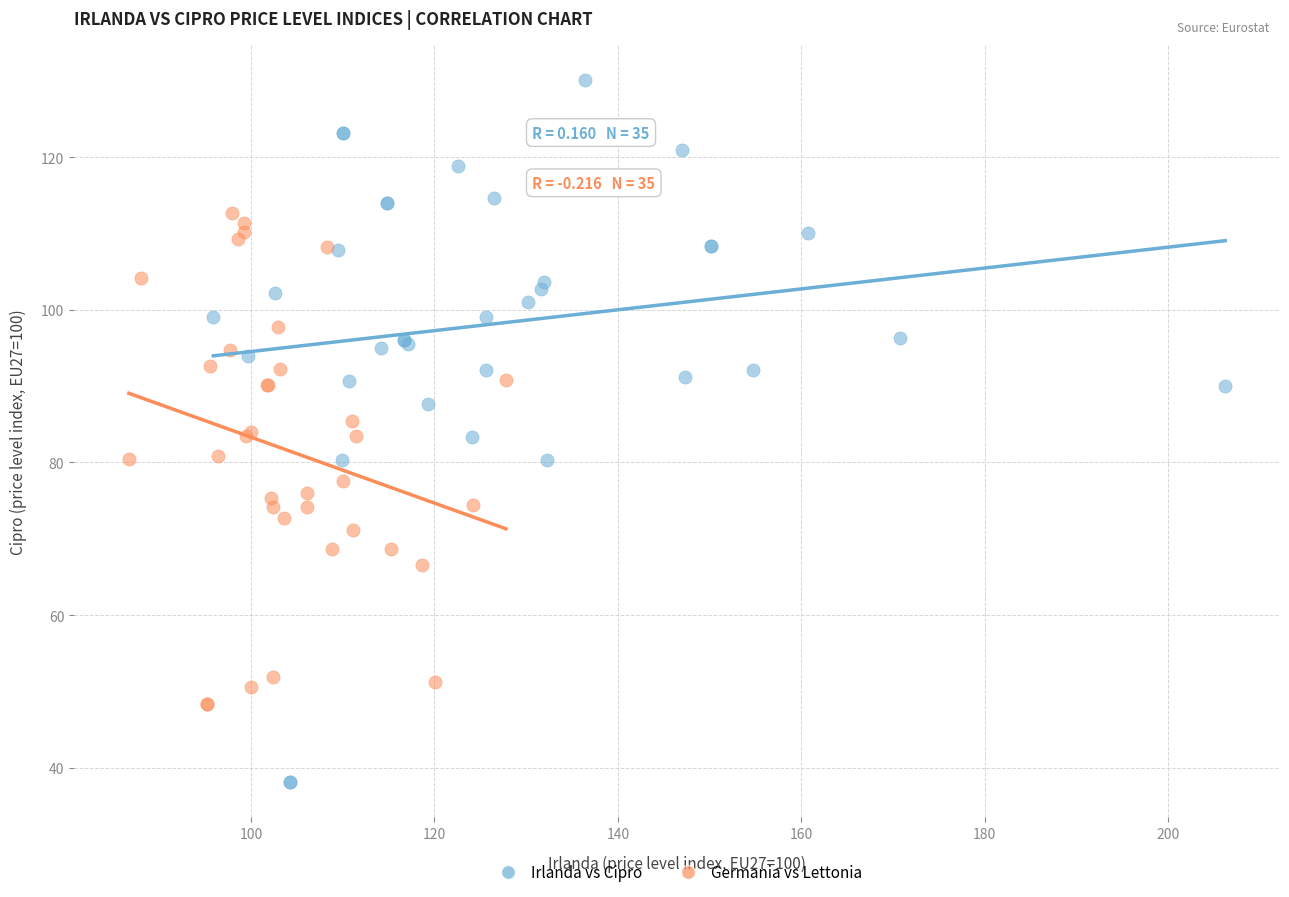

Which series has the widest spread of Y values?

Irlanda vs Cipro